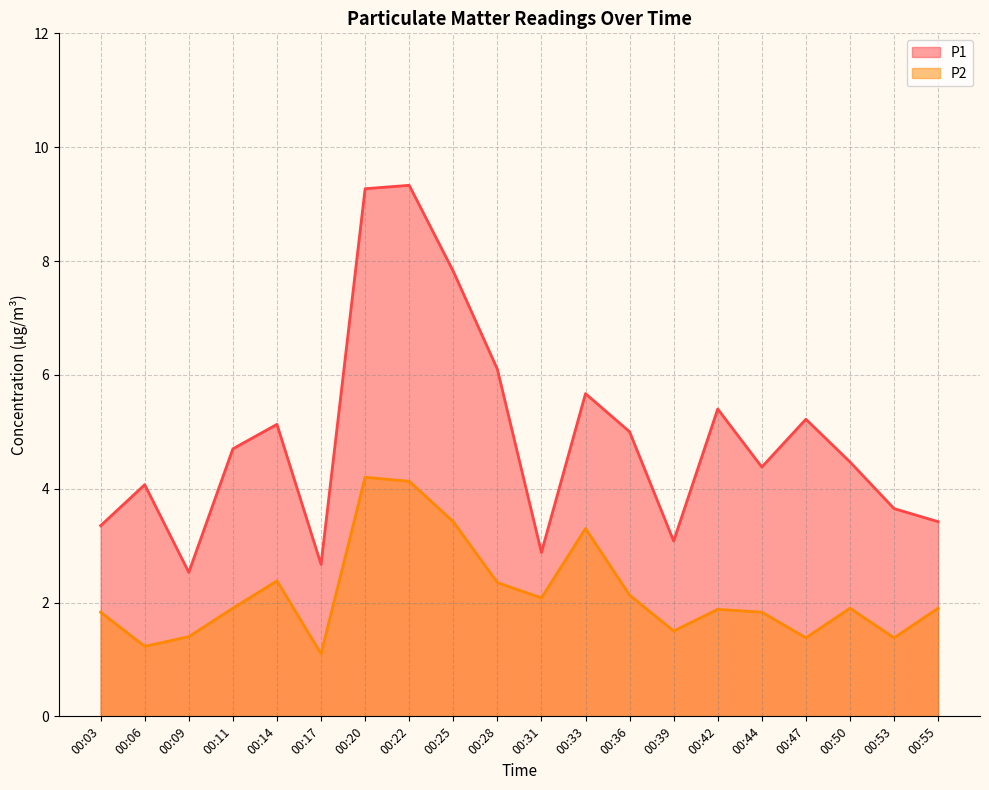

Reading left to right, transcribe all the data shown in this chart.

P1: 3.4	4.1	2.5	4.7	5.1	2.7	9.3	9.3	7.8	6.1	2.9	5.7	5.0	3.1	5.4	4.4	5.2	4.5	3.6	3.4
P2: 1.8	1.2	1.4	1.9	2.4	1.1	4.2	4.1	3.4	2.4	2.1	3.3	2.1	1.5	1.9	1.8	1.4	1.9	1.4	1.9